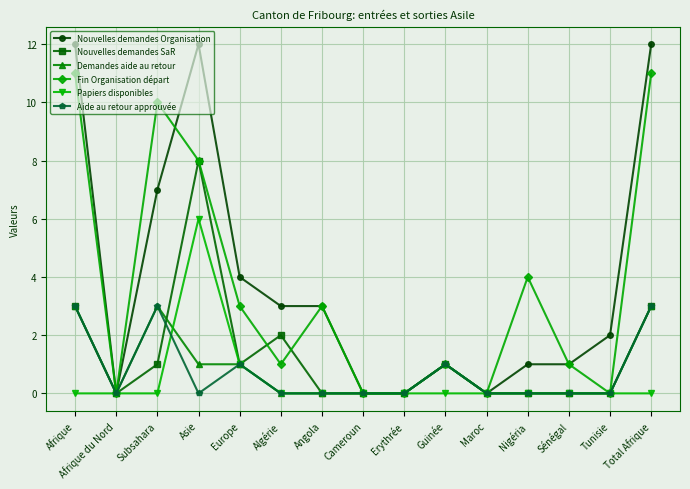

What is the total value across all series at Tunisie?

2